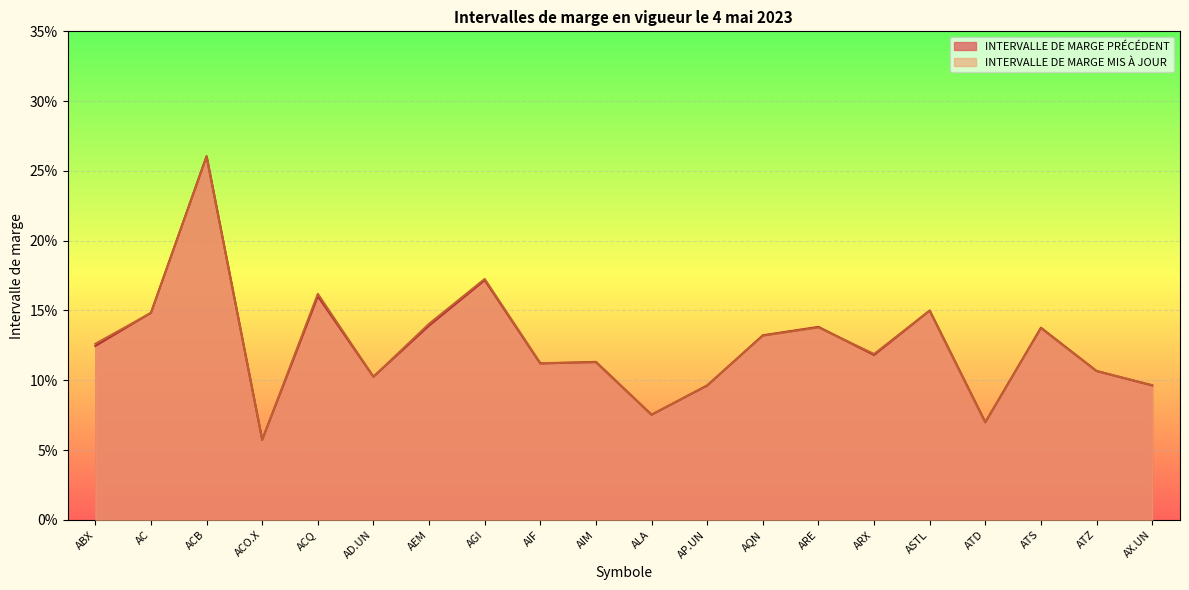

Where is INTERVALLE DE MARGE MIS À JOUR nearest to the value 0?

ACO.X